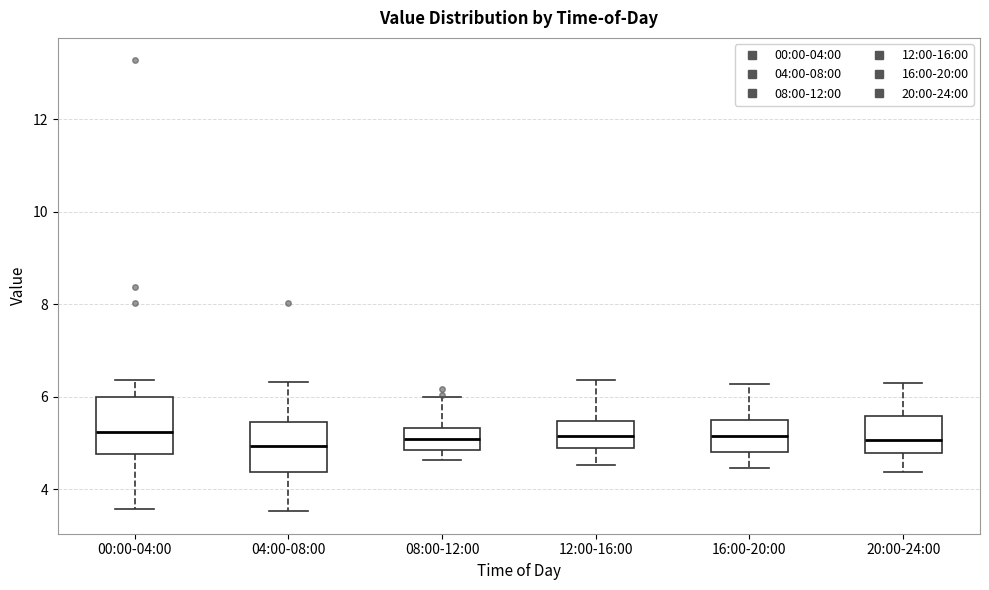

Reading left to right, transcribe this box plot: for each box, give where its median line is, the range the box spans, and where its two whiskers end, as read against the y-axis. The values are not printed on the chart, so give them approximately, as read against the axis.

00:00-04:00: median 5.2, box 4.8 to 6.0, whiskers 3.6 to 6.4
04:00-08:00: median 5.0, box 4.4 to 5.4, whiskers 3.6 to 6.4
08:00-12:00: median 5.2, box 4.8 to 5.4, whiskers 4.6 to 6.0
12:00-16:00: median 5.2, box 4.8 to 5.4, whiskers 4.6 to 6.4
16:00-20:00: median 5.2, box 4.8 to 5.4, whiskers 4.4 to 6.2
20:00-24:00: median 5.0, box 4.8 to 5.6, whiskers 4.4 to 6.4